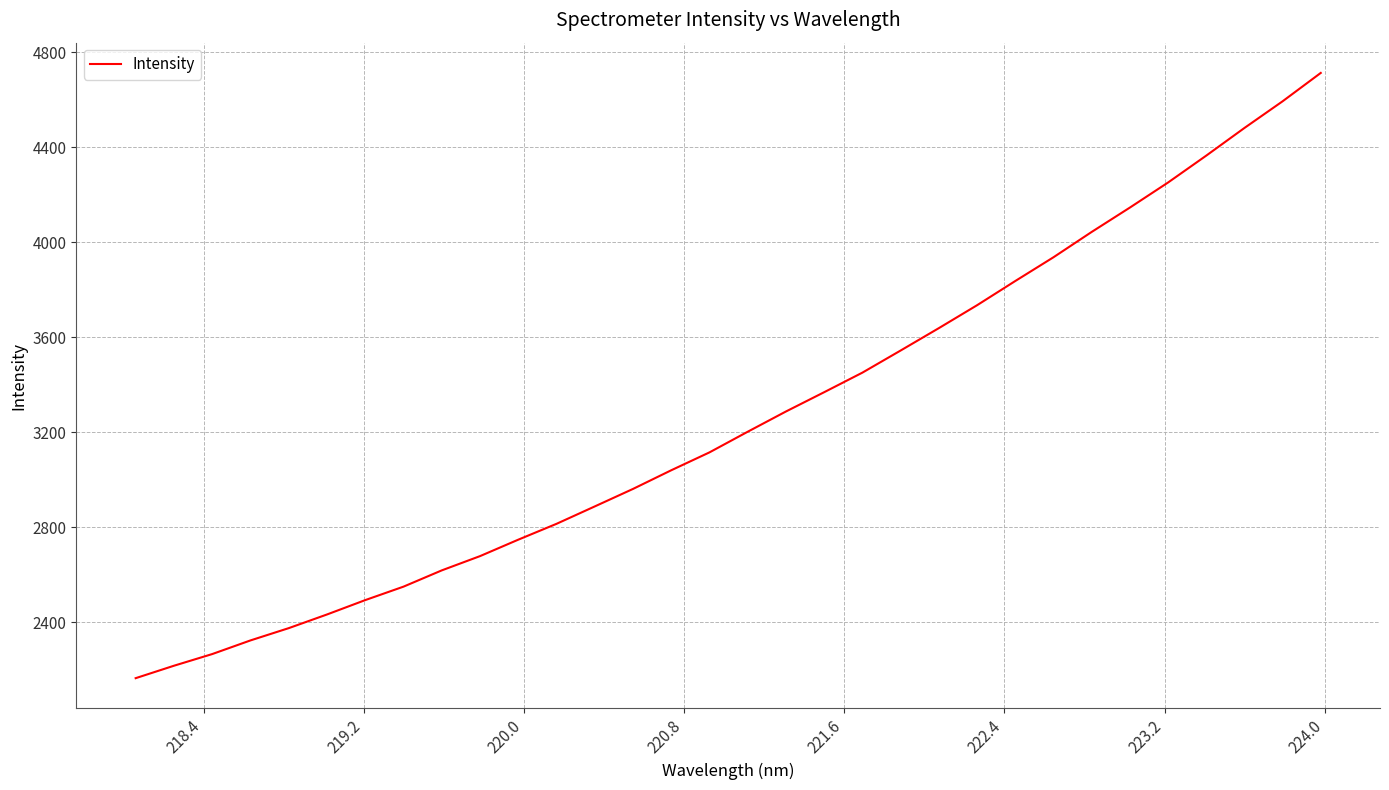

What is the difference between the maximum and minimum values?

2548.4